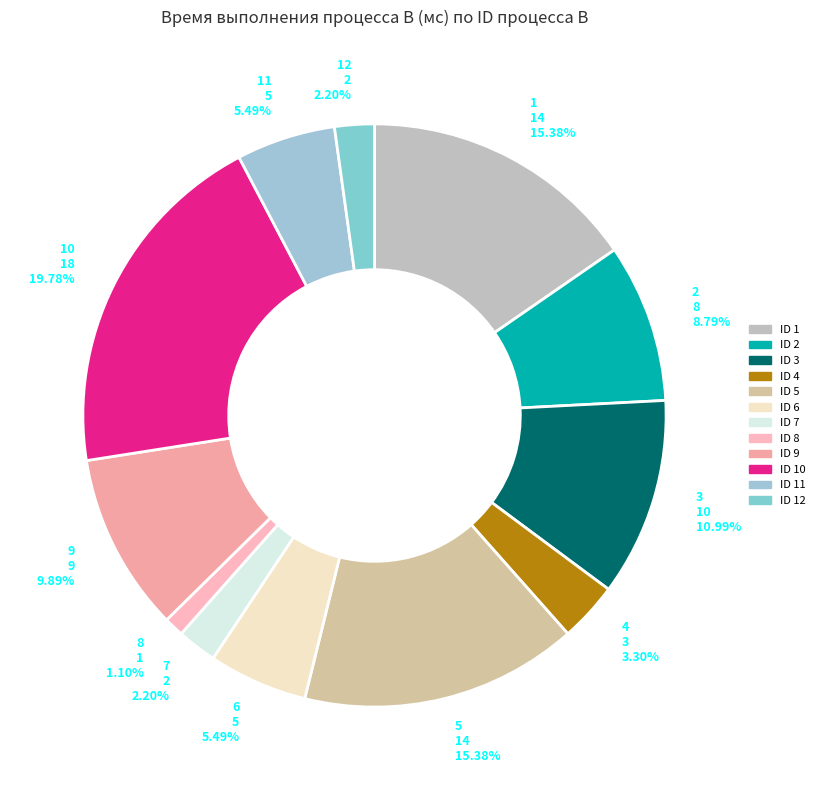

How many slices are in this pie chart?

12